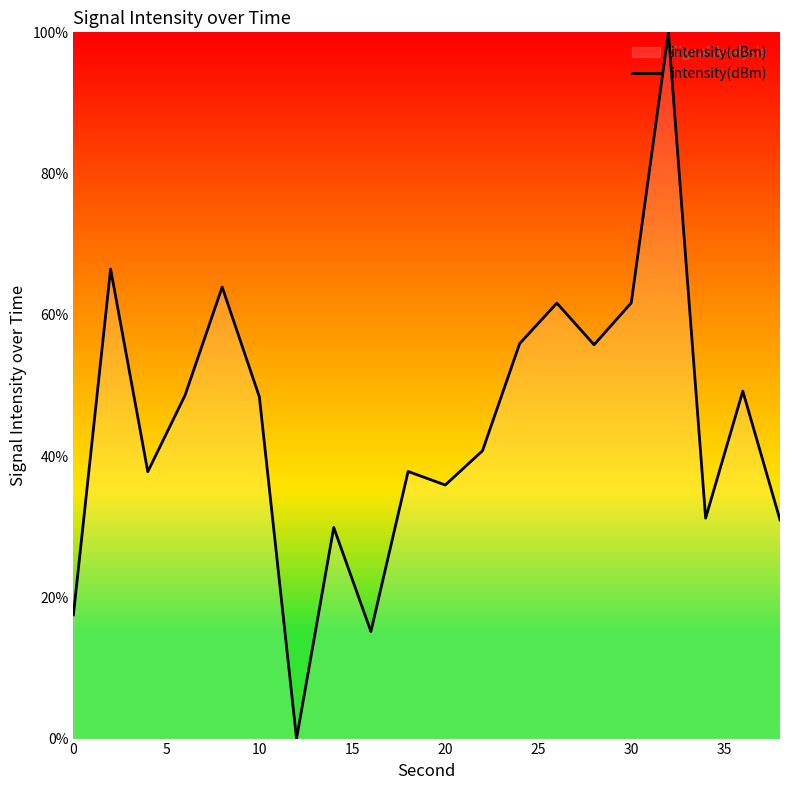

What is the greatest value displayed?

100.0